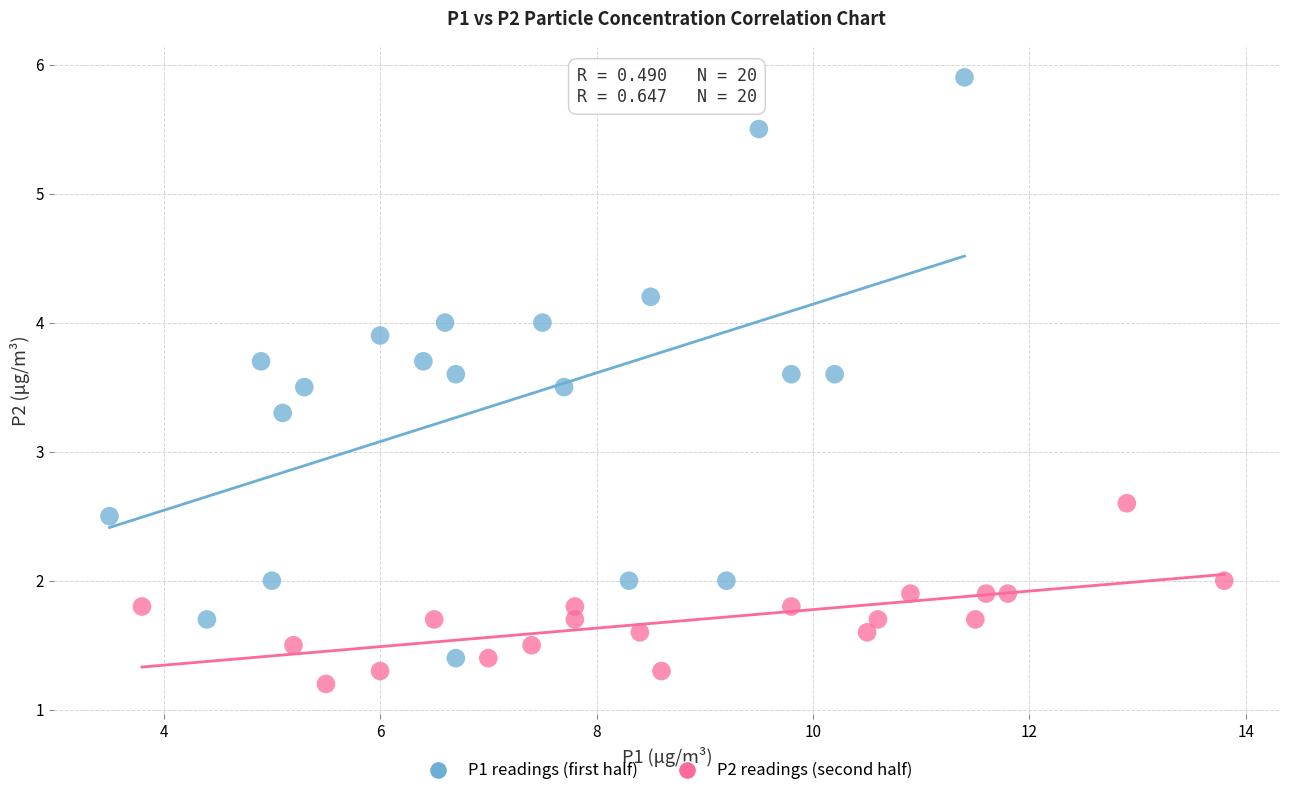

Which series reaches the maximum Y coordinate?

P1 readings (first half)